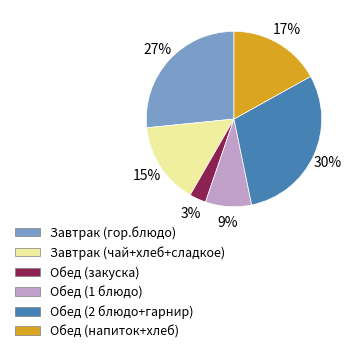

To the nearest percent, what is the difference between the largest and smallest slice percentages?

27%